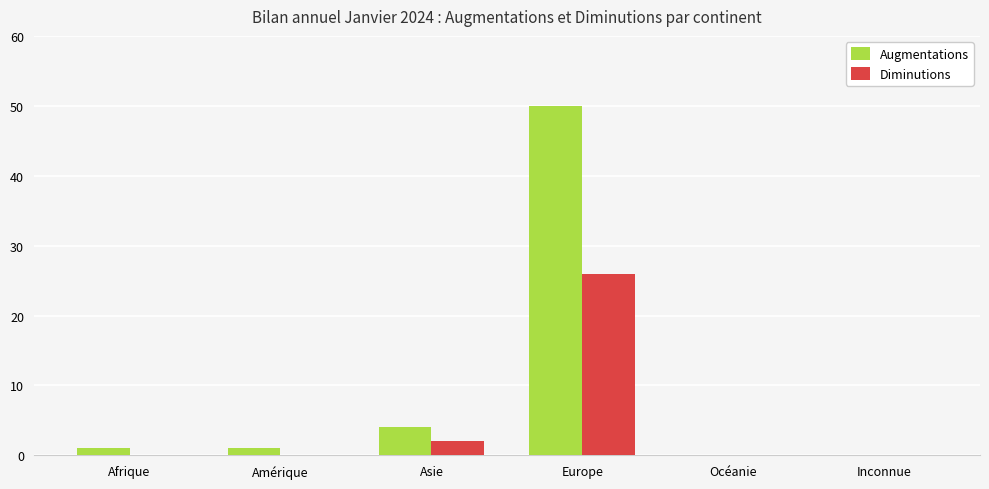

What are all the series names shown in the legend?

Augmentations, Diminutions